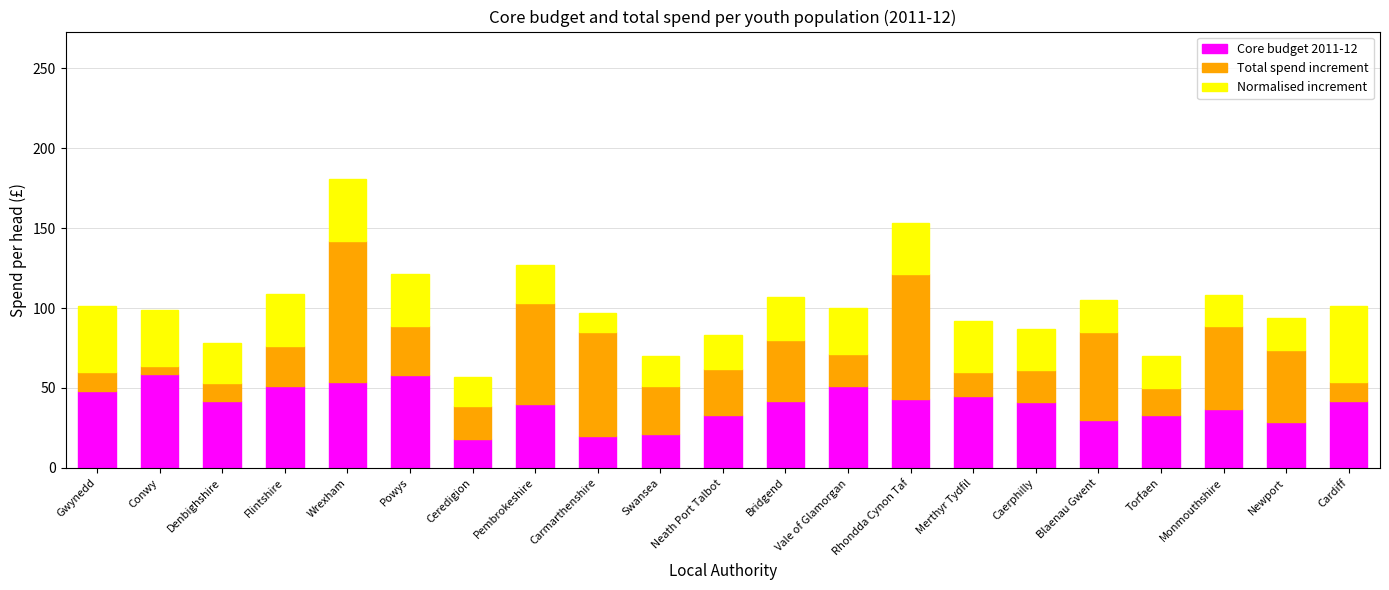

What is the minimum value for Core budget 2011-12?

18